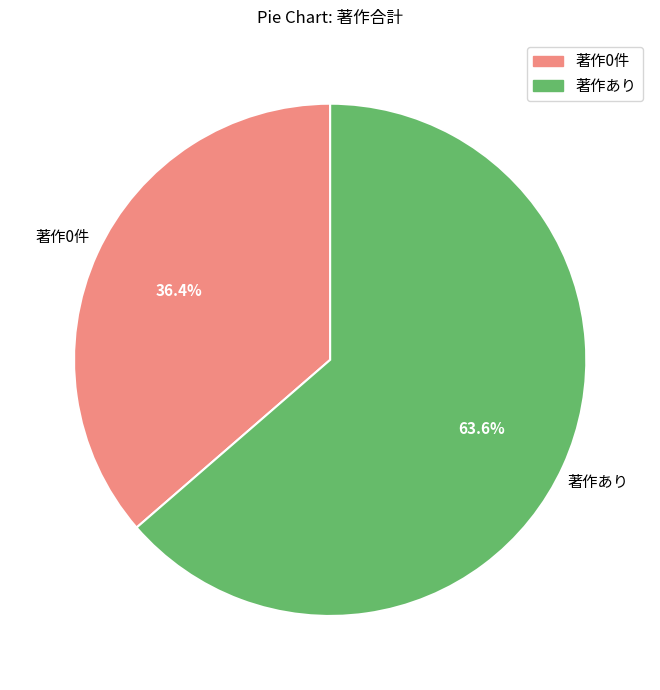

Count the number of slices in the pie.

2